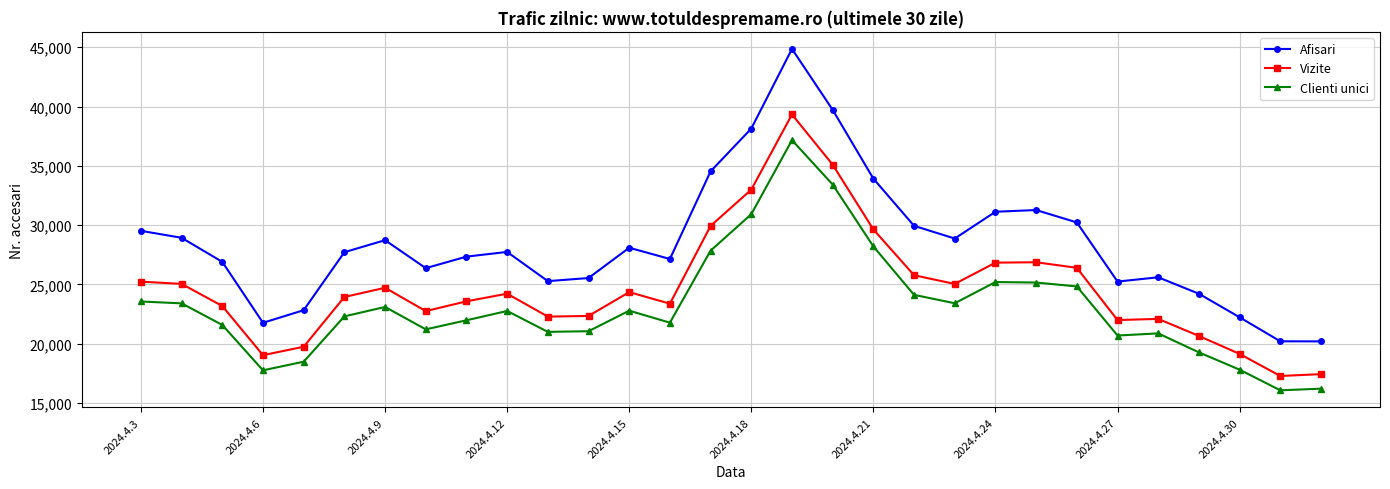

What is the greatest value displayed?

44856